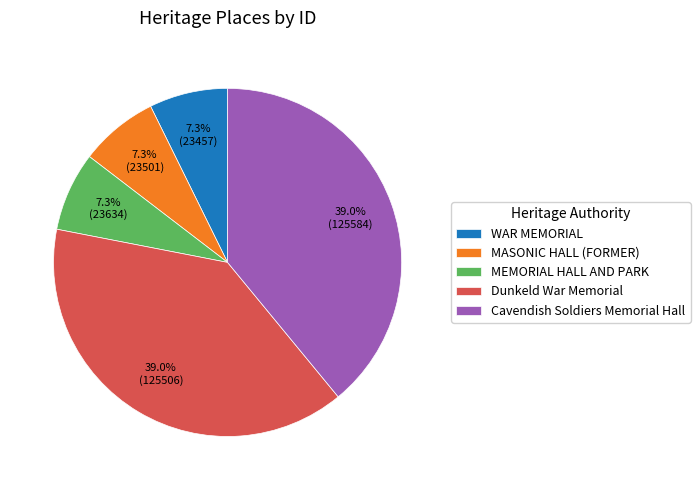

Combined, do WAR MEMORIAL and Cavendish Soldiers Memorial Hall account for over 50%?

No